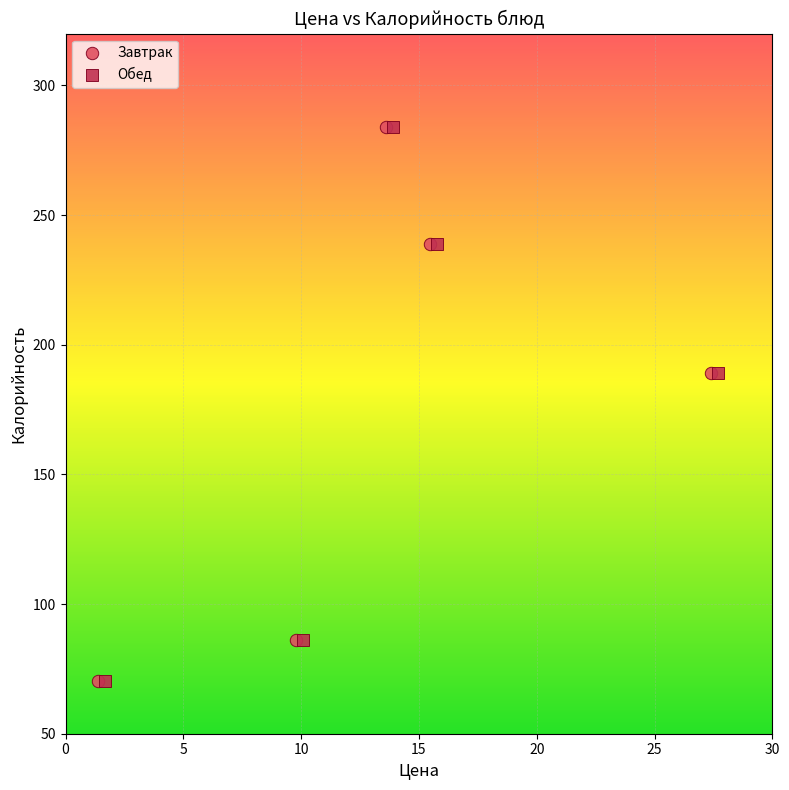

What are all the series names shown in the legend?

Завтрак, Обед